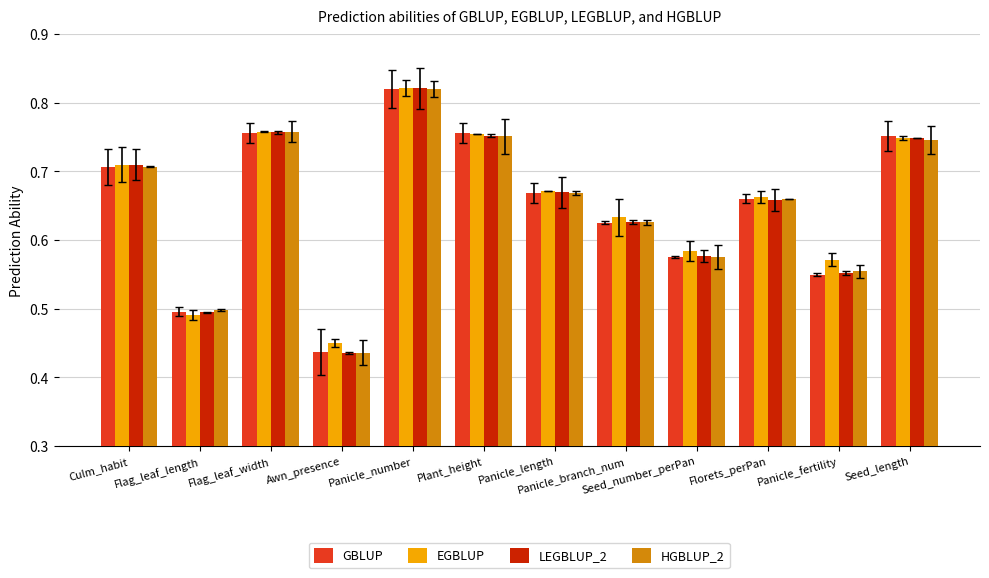

What is the average value of the EGBLUP series?

0.7